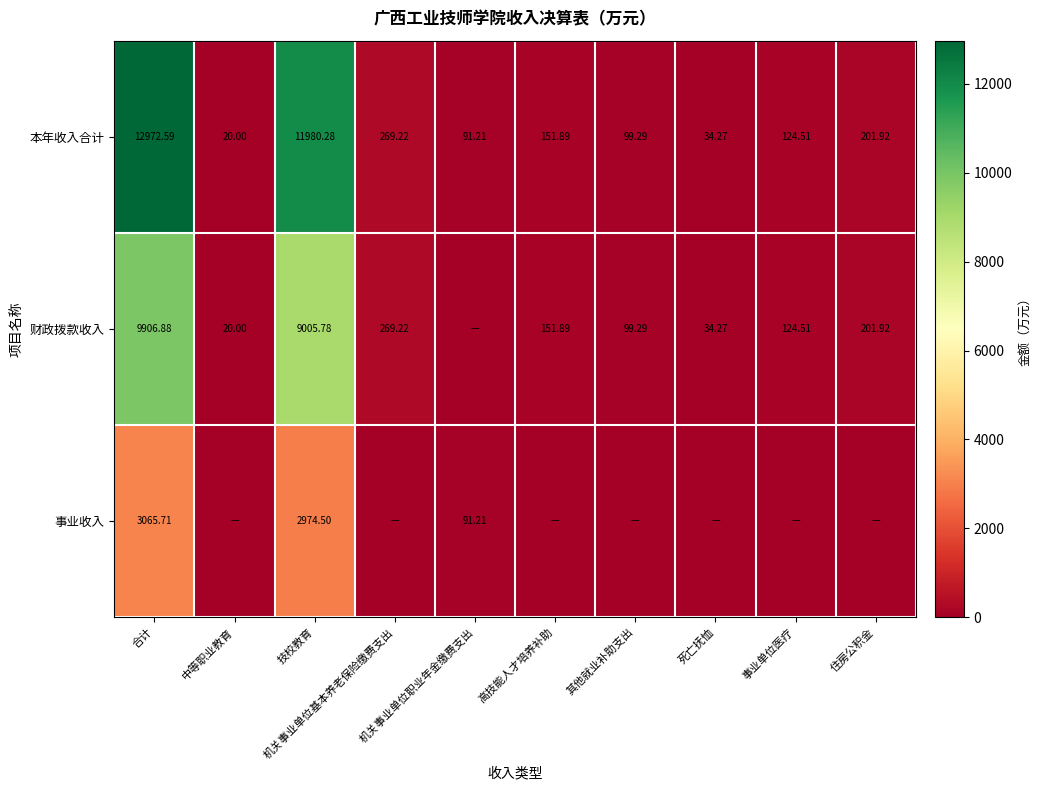

At which label does 财政拨款收入 reach its minimum?

机关事业单位职业年金缴费支出